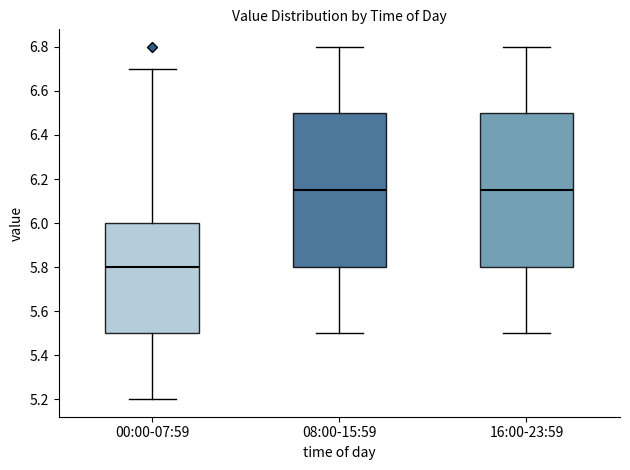

Reading left to right, transcribe this box plot: for each box, give where its median line is, the range the box spans, and where its two whiskers end, as read against the y-axis. The values are not printed on the chart, so give them approximately, as read against the axis.

00:00-07:59: median 5.80, box 5.50 to 6.00, whiskers 5.20 to 6.70
08:00-15:59: median 6.16, box 5.80 to 6.50, whiskers 5.50 to 6.80
16:00-23:59: median 6.16, box 5.80 to 6.50, whiskers 5.50 to 6.80